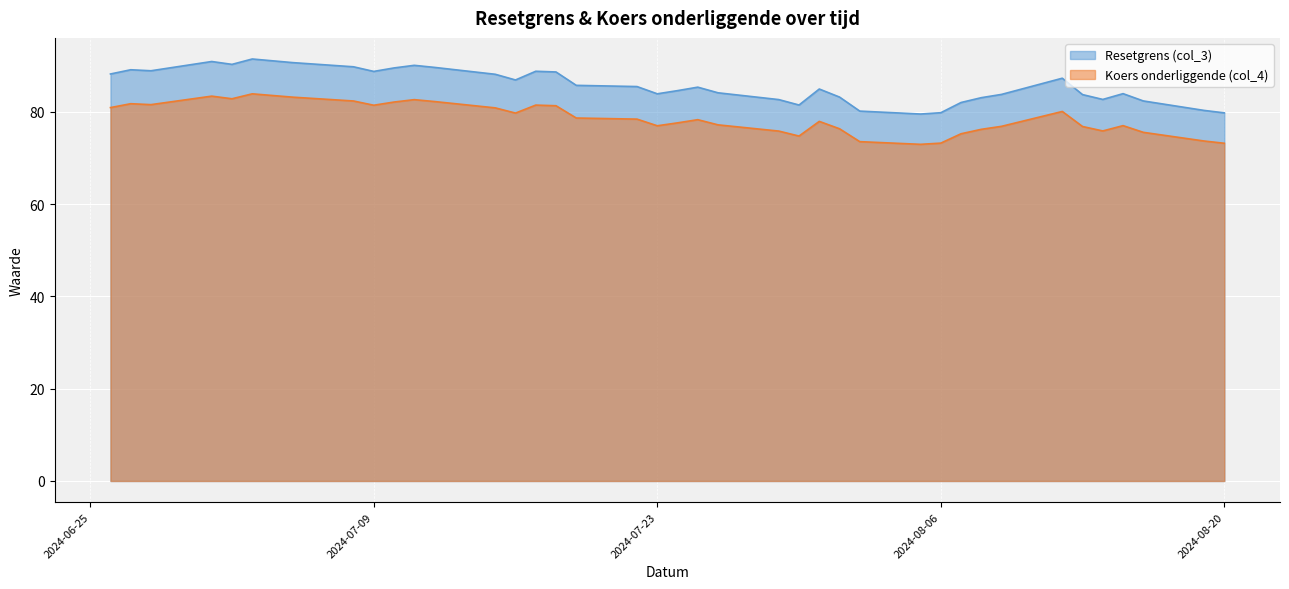

List the labels in order of Resetgrens (col_3) value, largest first.

2024-07-03, 2024-07-01, 2024-07-05, 2024-07-02, 2024-07-11, 2024-07-08, 2024-07-12, 2024-07-10, 2024-06-27, 2024-06-28, 2024-07-17, 2024-07-09, 2024-07-18, 2024-06-26, 2024-07-15, 2024-08-12, 2024-07-16, 2024-07-19, 2024-07-22, 2024-07-25, 2024-07-31, 2024-07-24, 2024-07-26, 2024-08-15, 2024-07-23, 2024-08-09, 2024-08-13, 2024-08-01, 2024-08-08, 2024-08-14, 2024-07-29, 2024-08-16, 2024-08-07, 2024-07-30, 2024-08-19, 2024-08-02, 2024-08-06, 2024-08-20, 2024-08-05